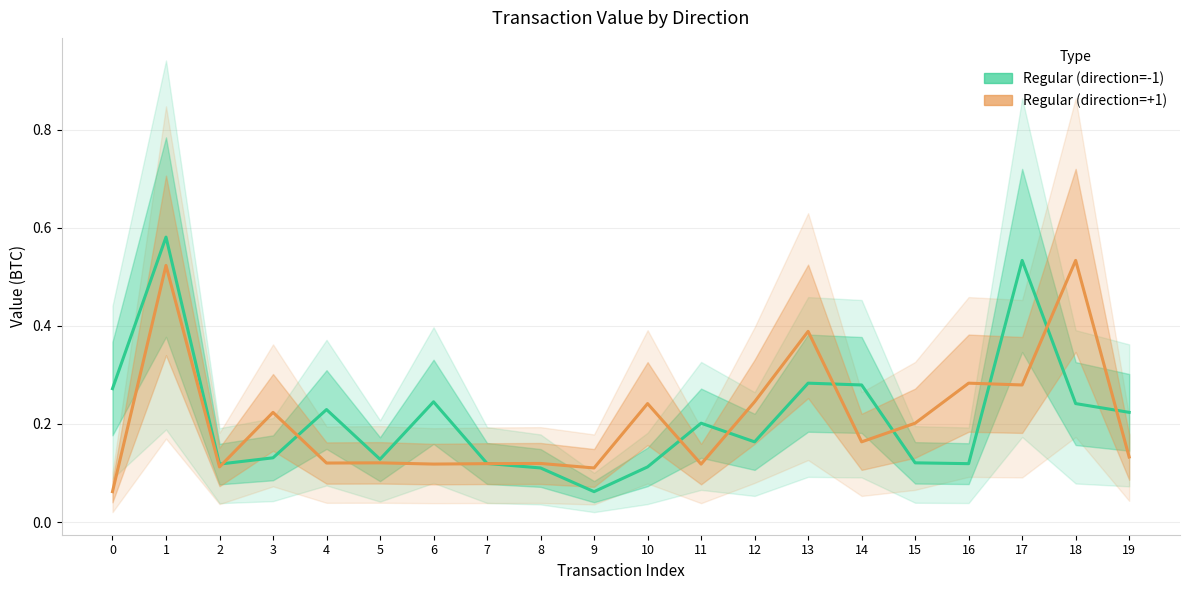

How many intersections are there between Regular (direction=+1) and Regular (direction=-1)?

10